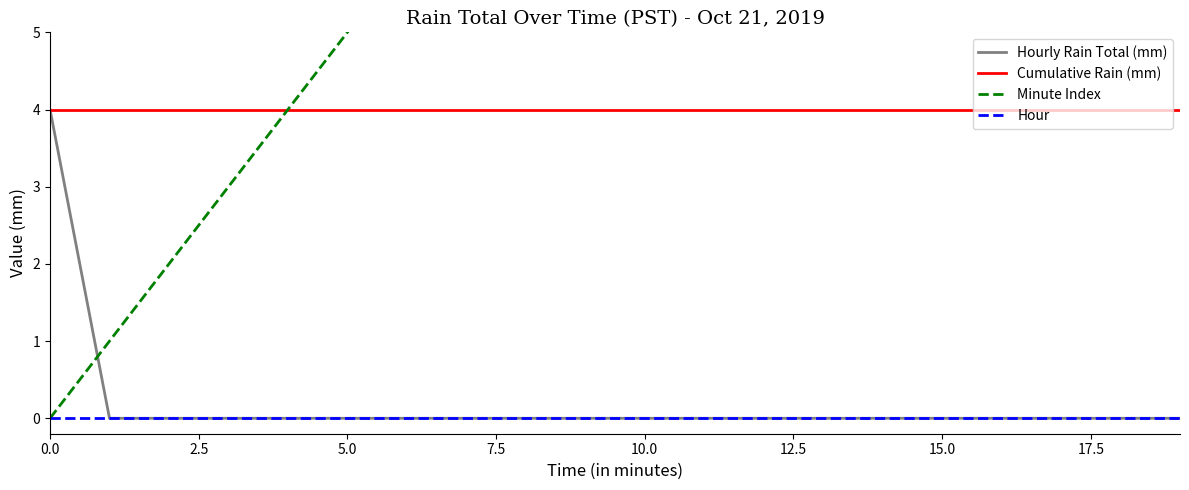

Is it true that Minute Index equals 2 at 17.5?

False